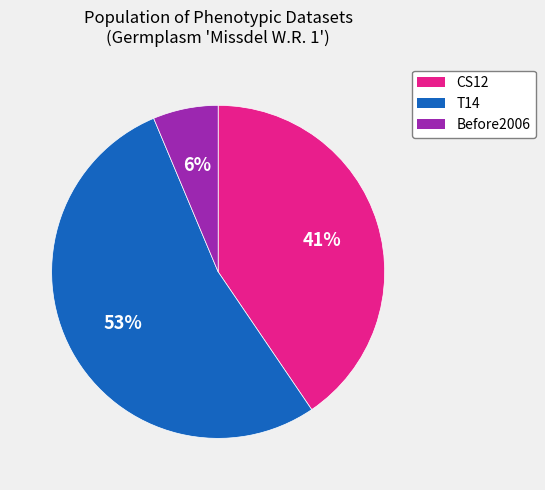

Between CS12 and T14, which is larger?

T14